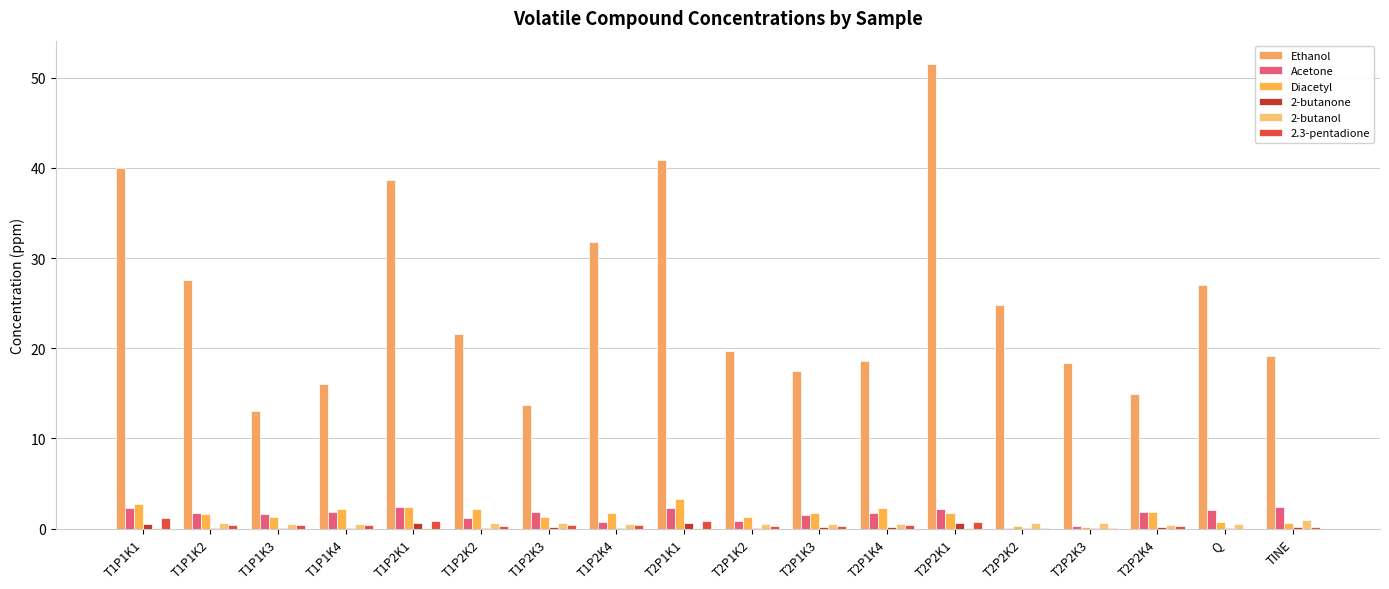

Is the value of Acetone at T1P1K3 greater than the value of Ethanol at T1P2K2?

No